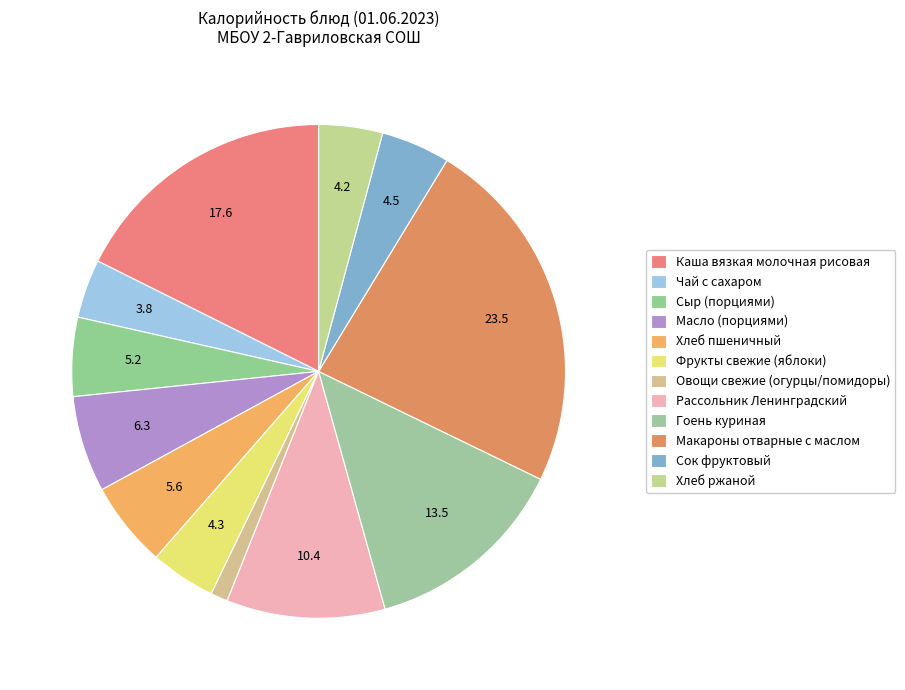

How many segments does this pie chart have?

12